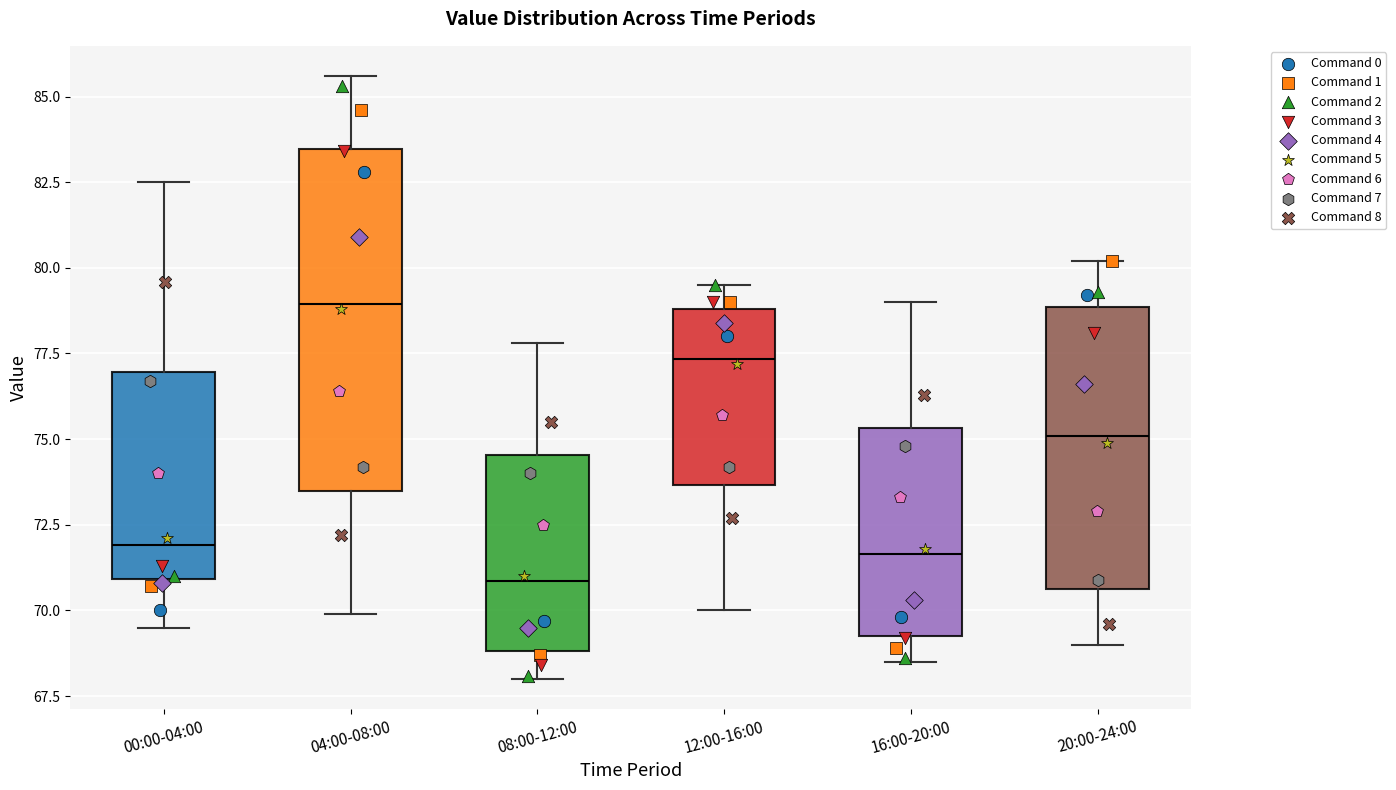

Reading left to right, transcribe this box plot: for each box, give where its median line is, the range the box spans, and where its two whiskers end, as read against the y-axis. The values are not printed on the chart, so give them approximately, as read against the axis.

00:00-04:00: median 72.0, box 71.0 to 77.0, whiskers 69.5 to 82.5
04:00-08:00: median 79.0, box 73.5 to 83.5, whiskers 70.0 to 85.5
08:00-12:00: median 71.0, box 69.0 to 74.5, whiskers 68.0 to 78.0
12:00-16:00: median 77.5, box 73.5 to 79.0, whiskers 70.0 to 79.5
16:00-20:00: median 71.5, box 69.5 to 75.5, whiskers 68.5 to 79.0
20:00-24:00: median 75.0, box 70.5 to 79.0, whiskers 69.0 to 80.0